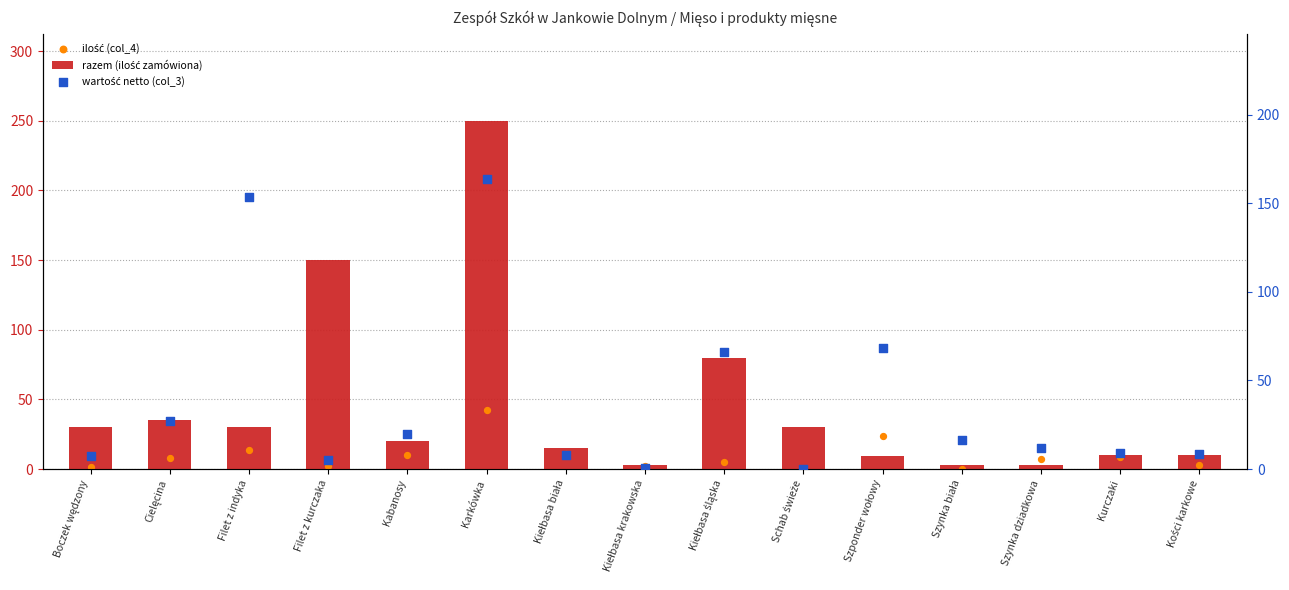

At how many categories does at least one series exceed 55?

5